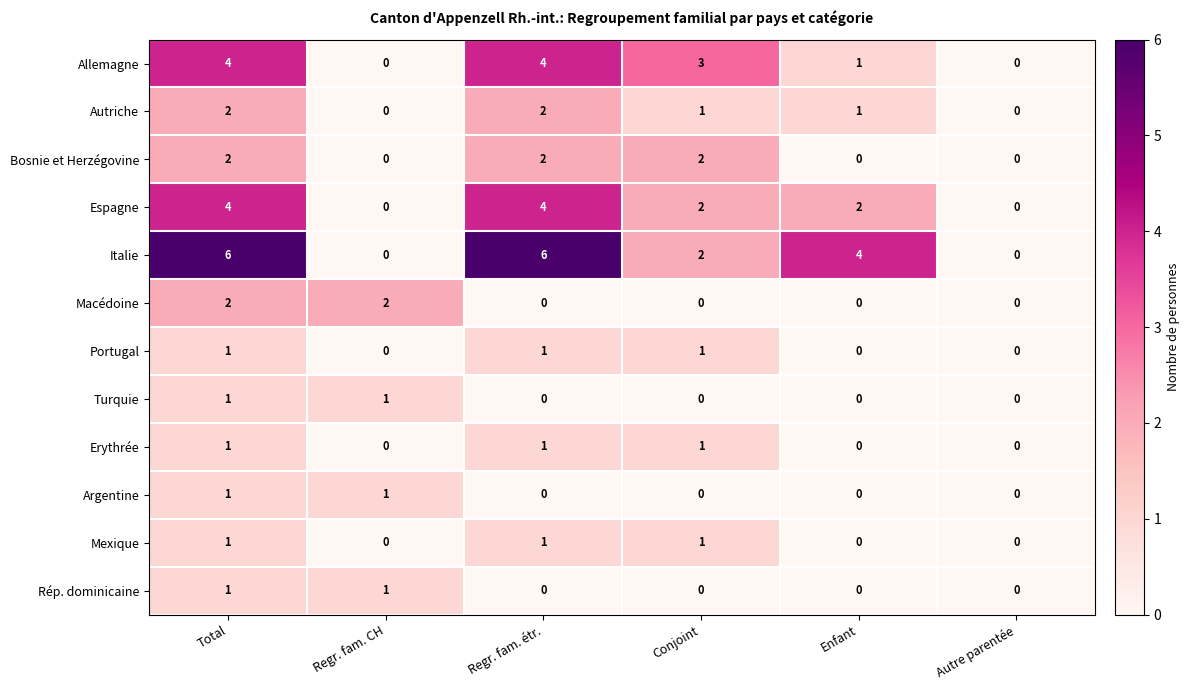

How many Autriche values are between 0 and 2?

6